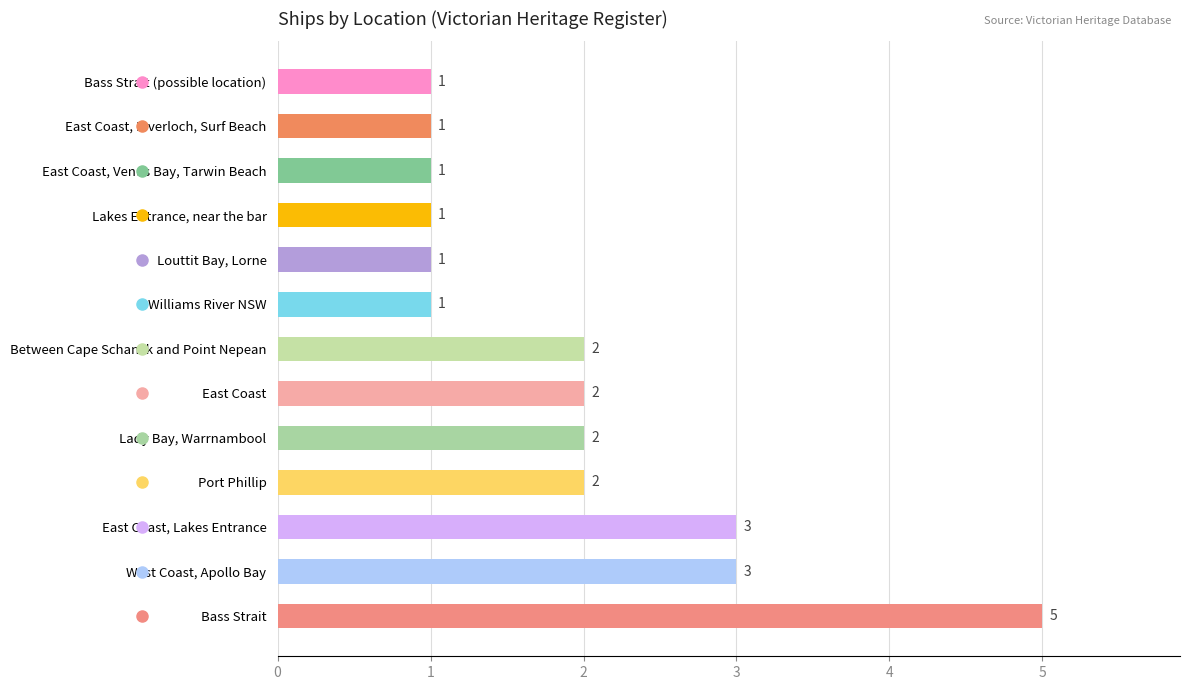

What is the minimum value shown in the chart?

1